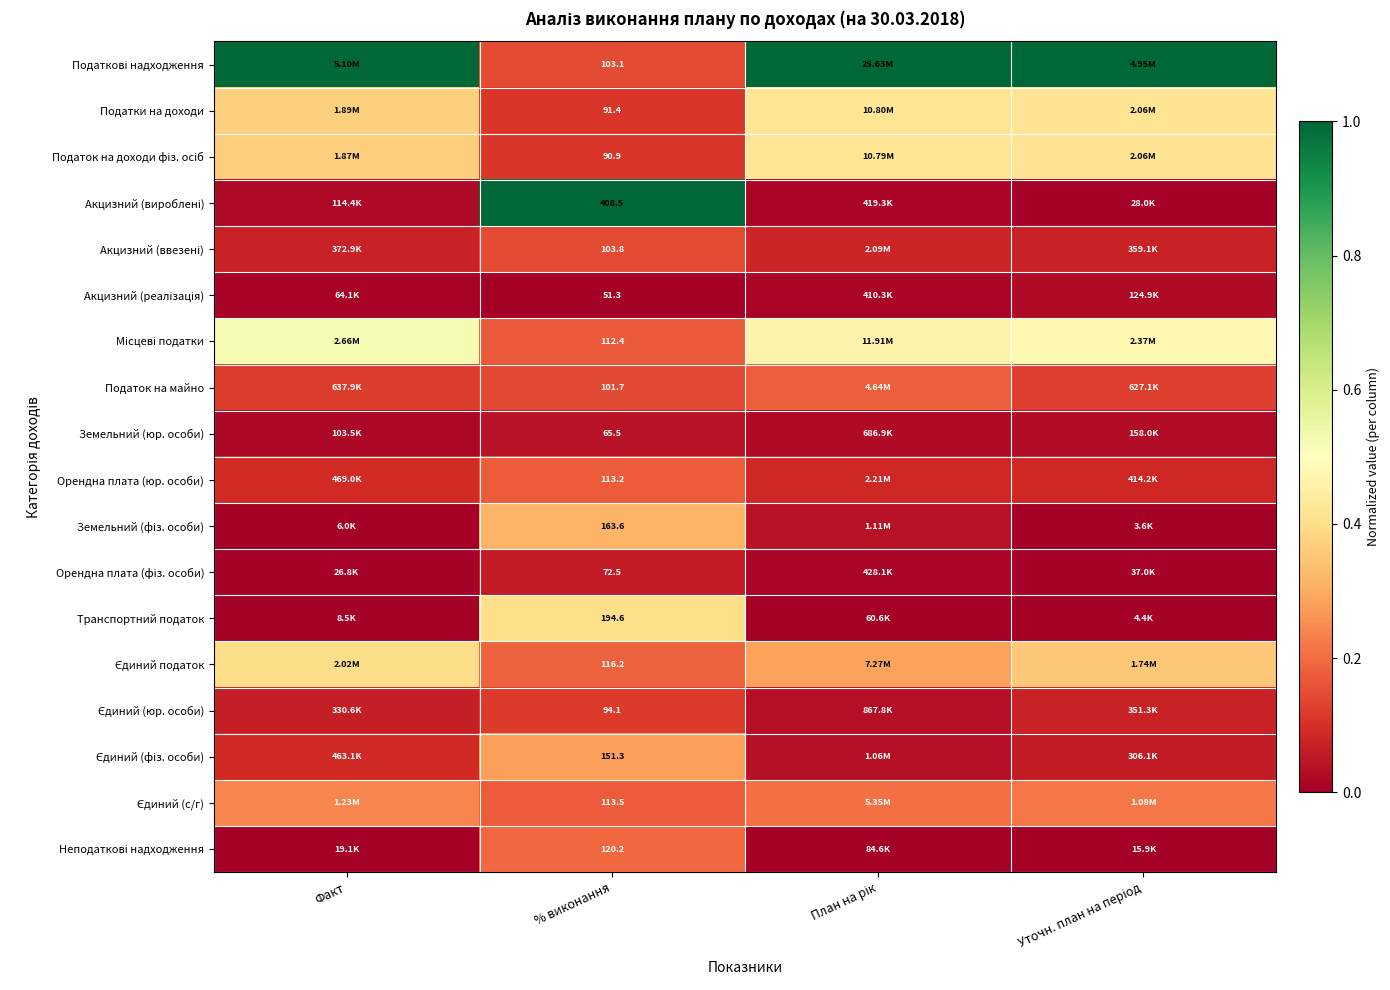

How many data points does each series have?

4